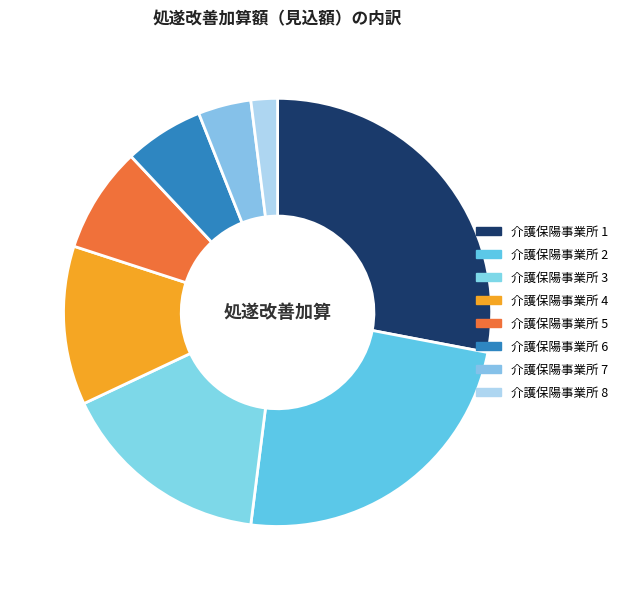

Which category has the smallest portion of the pie?

介護保陽事業所 8